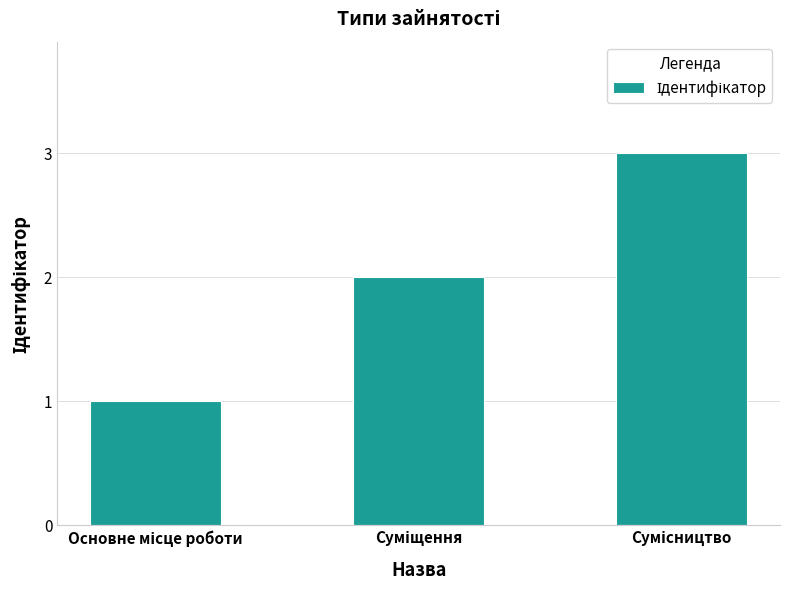

What is the maximum value shown in the chart?

3